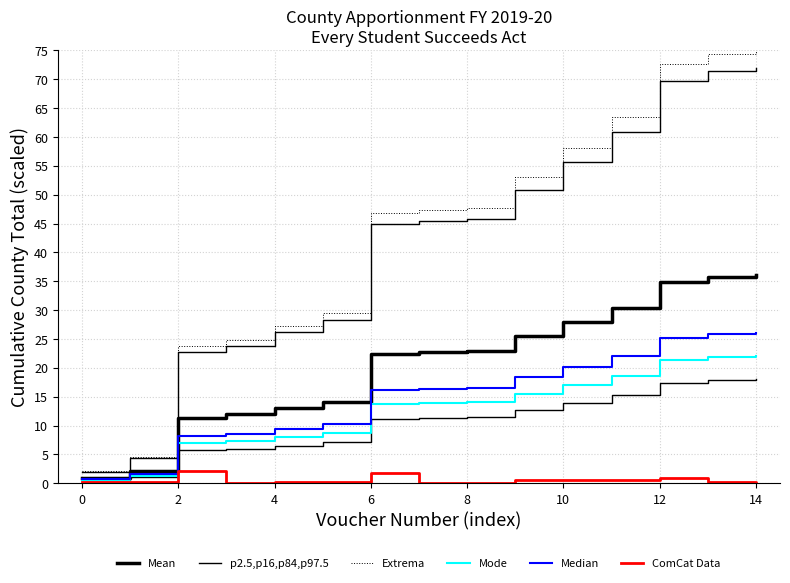

Does the chart have visible grid lines?

Yes